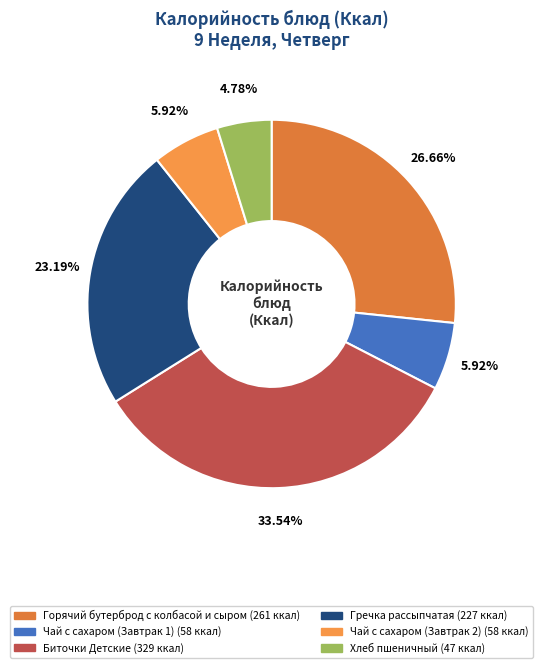

What is the total percentage of Чай с сахаром (Завтрак 1) and Гречка рассыпчатая?

29.1%